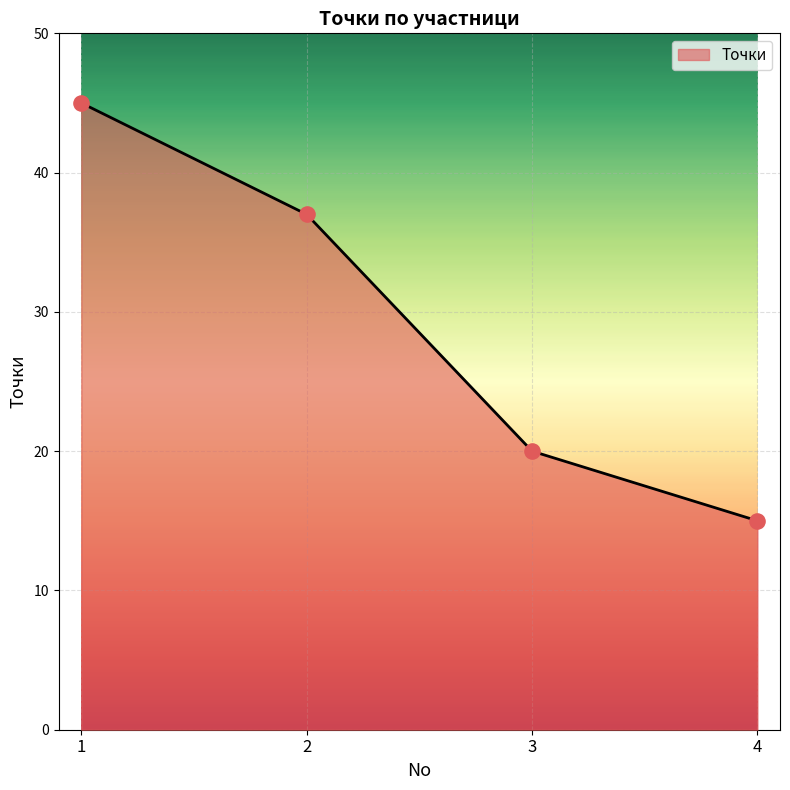

What is the ratio of the value at 1 to the value at 3?

2.2